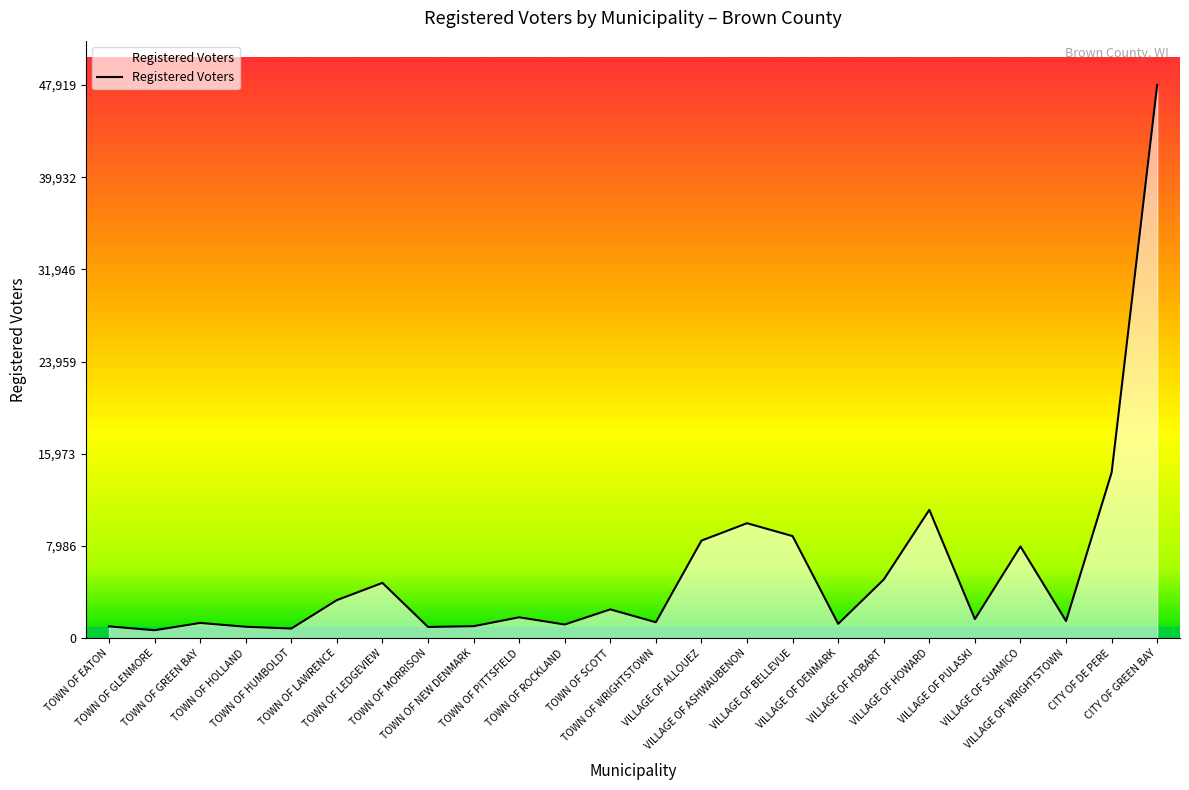

What is the difference between the maximum and minimum values?

47229